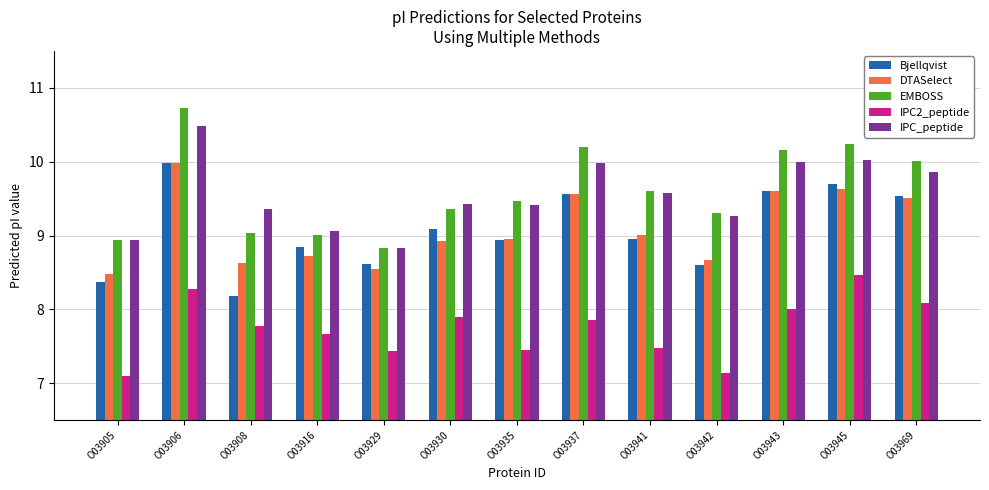

Which series has the largest range (max minus min)?

EMBOSS